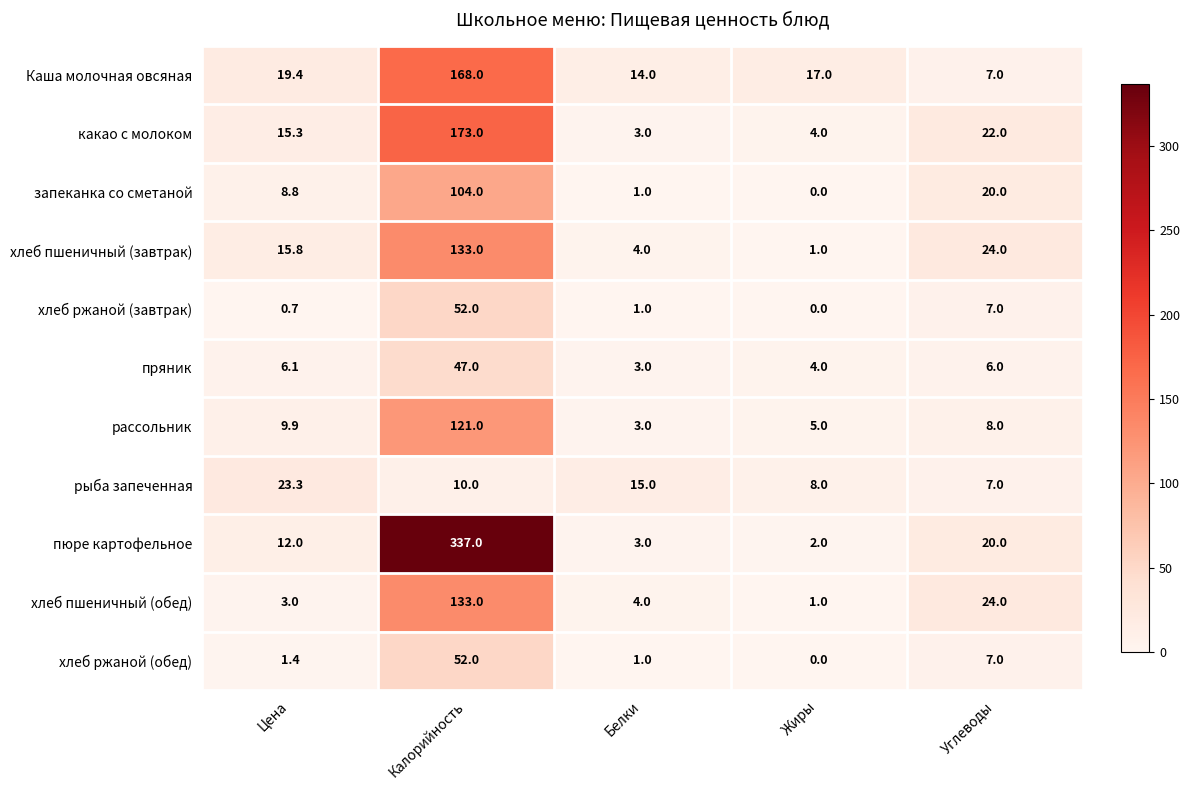

What value does the пюре картофельное series have at Углеводы?

20.0